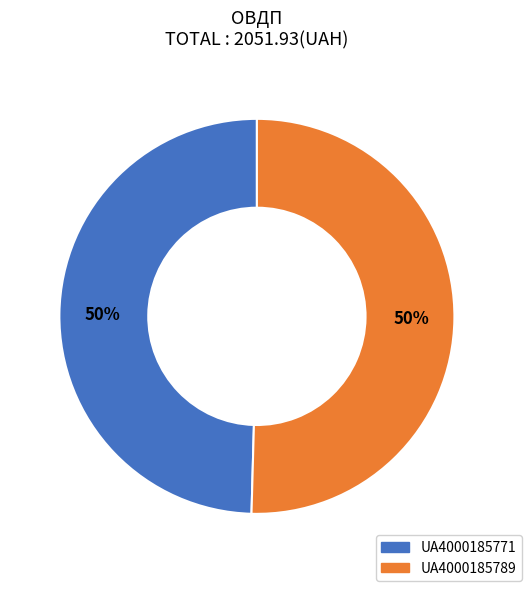

Count the number of slices in the pie.

2